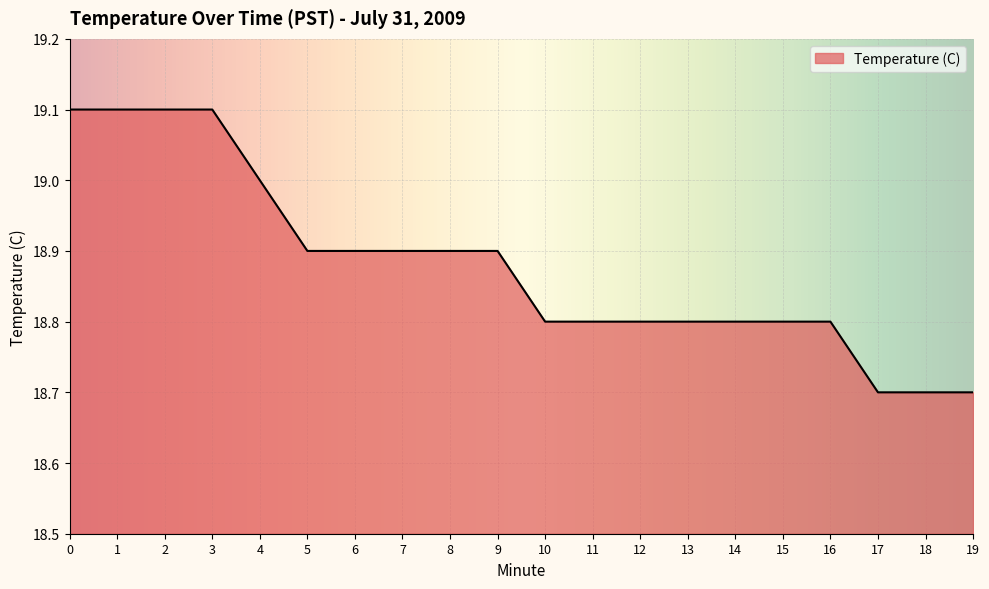

What is the difference between the values at 13 and 2?

0.3